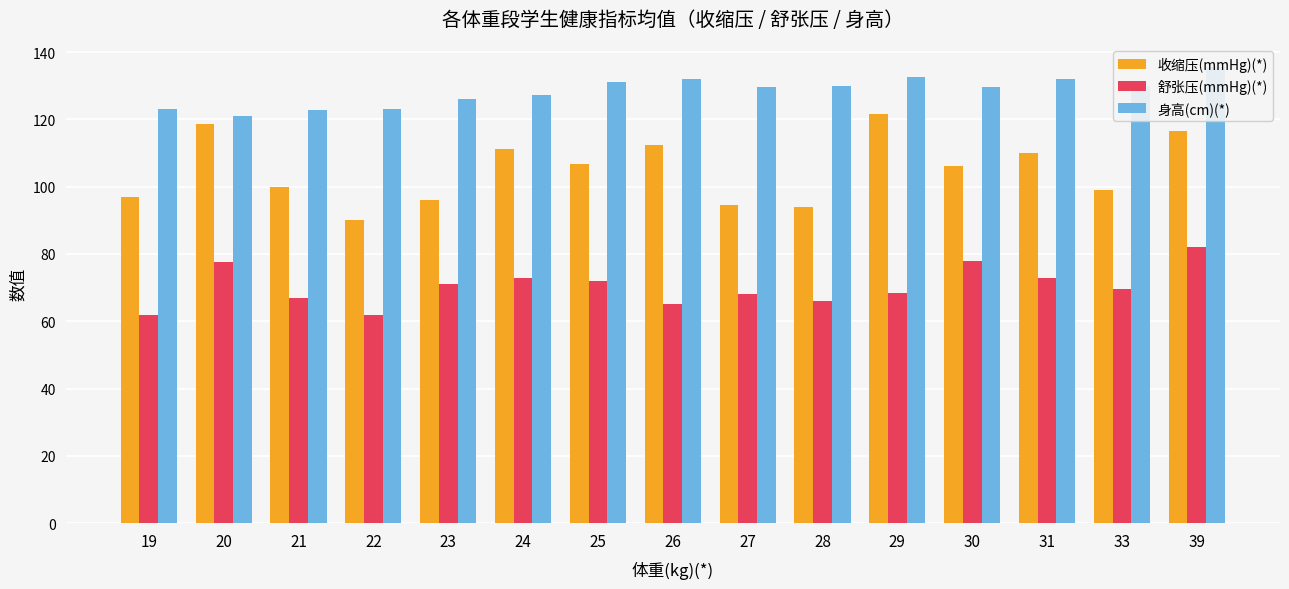

Between 29 and 27, which is larger?

29